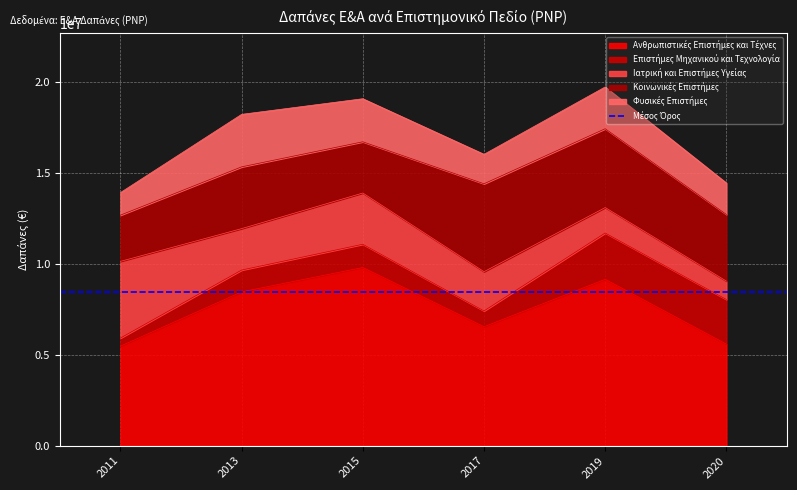

What is the maximum value for Κοινωνικές Επιστήμες?

4840000